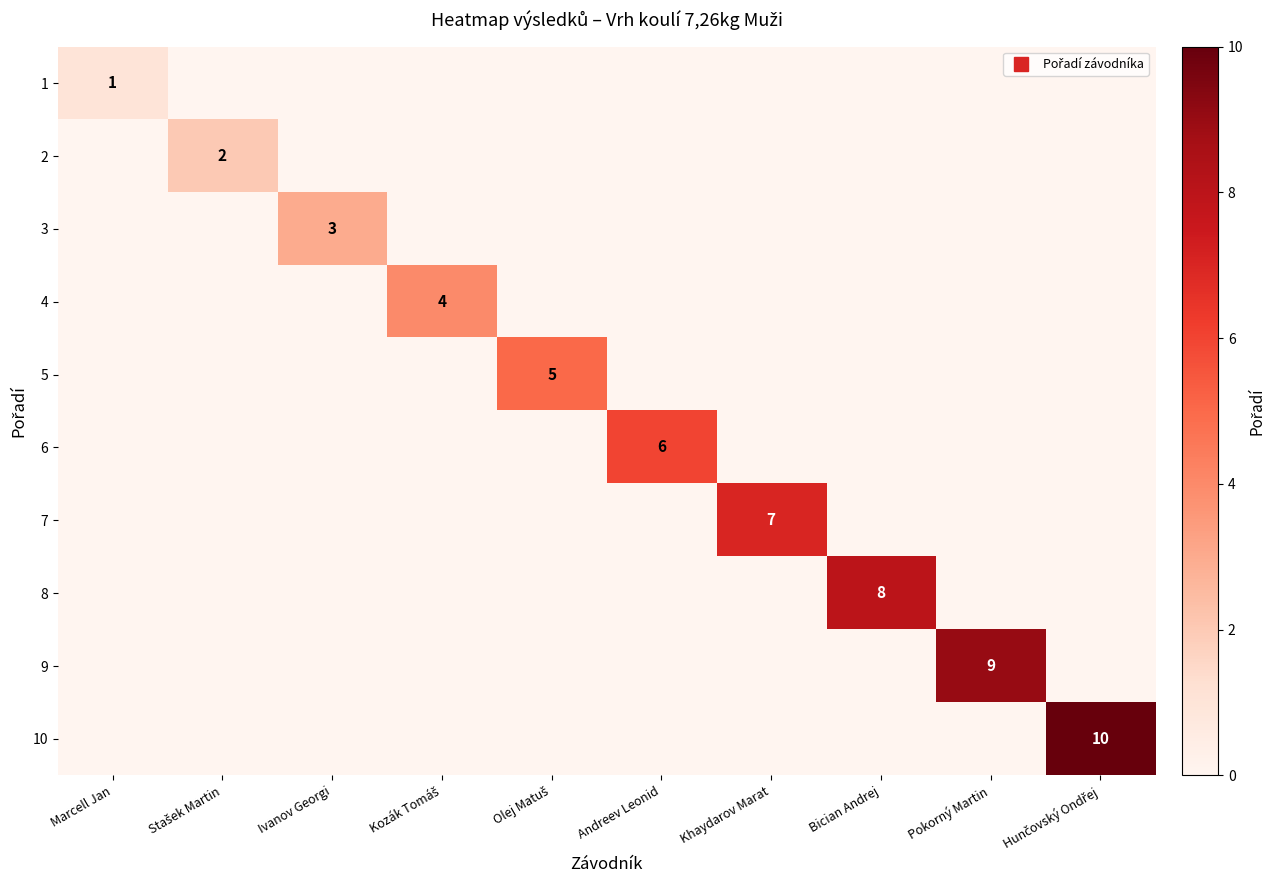

True or false: 1 has a value of 0 at Olej Matuš.

False